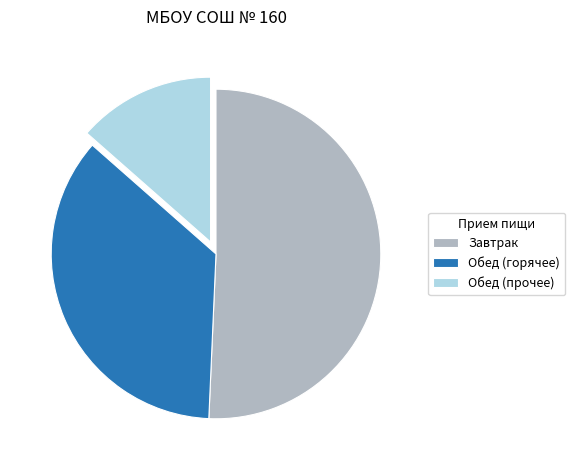

Do Обед (горячее) and Обед (прочее) together represent more than half of the pie?

No